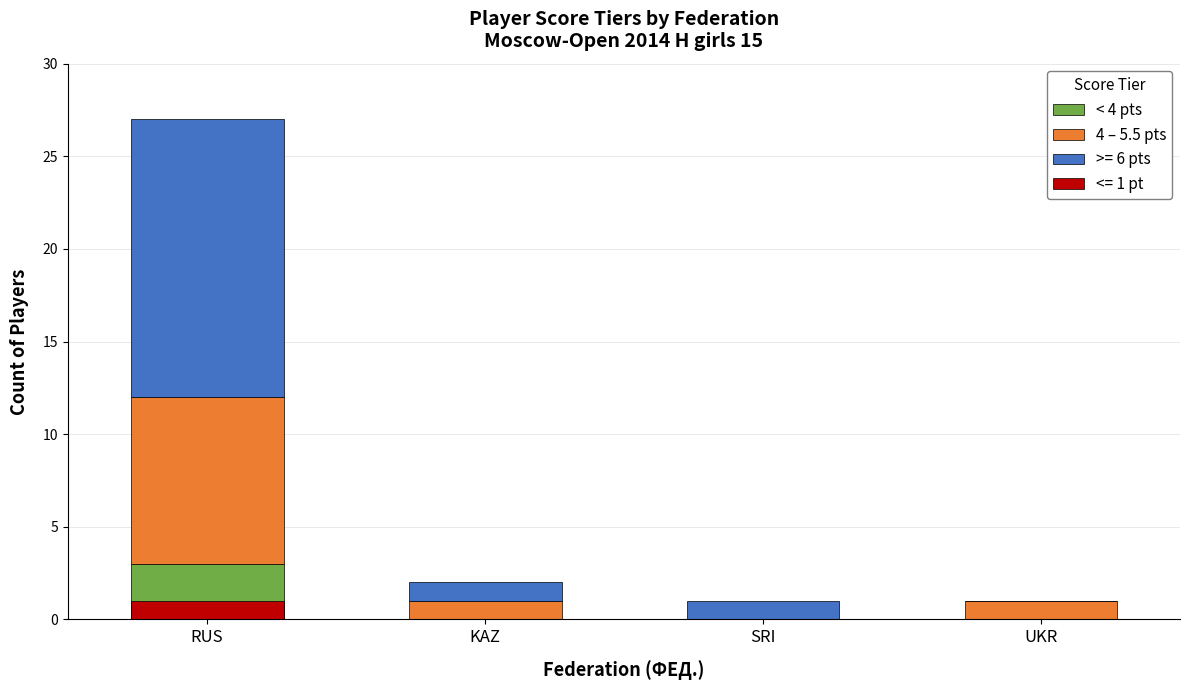

Where does the 4 – 5.5 pts series first go above 1?

RUS